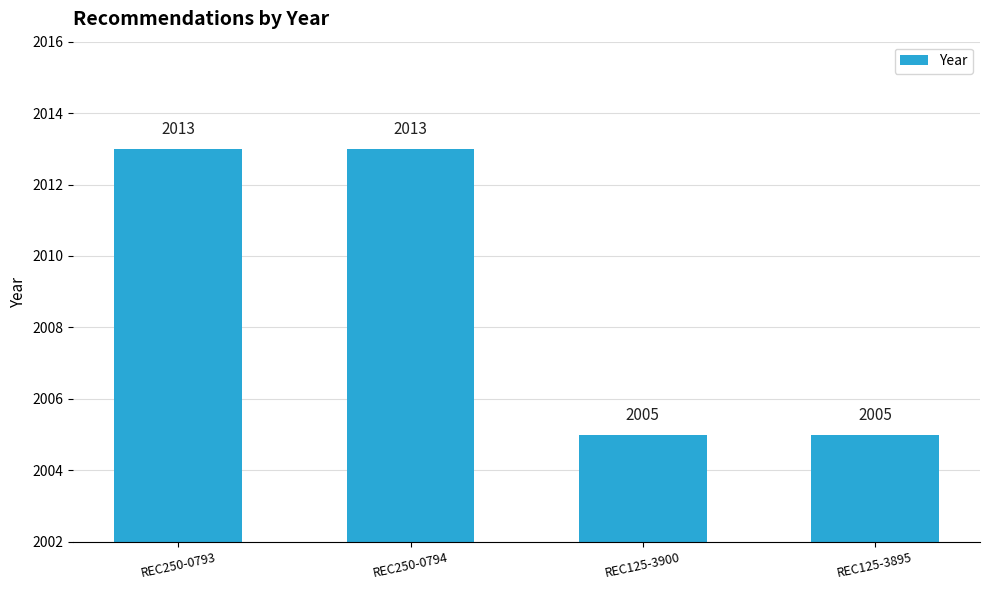

Is it true that the value at REC250-0793 is 2013?

True